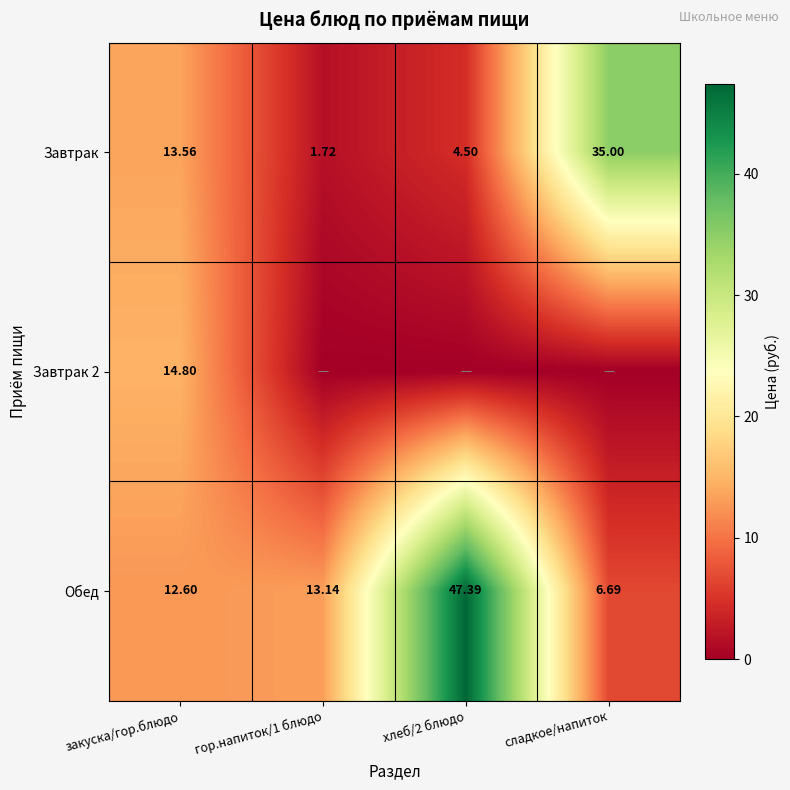

At which label does Завтрак first exceed 13?

закуска/гор.блюдо